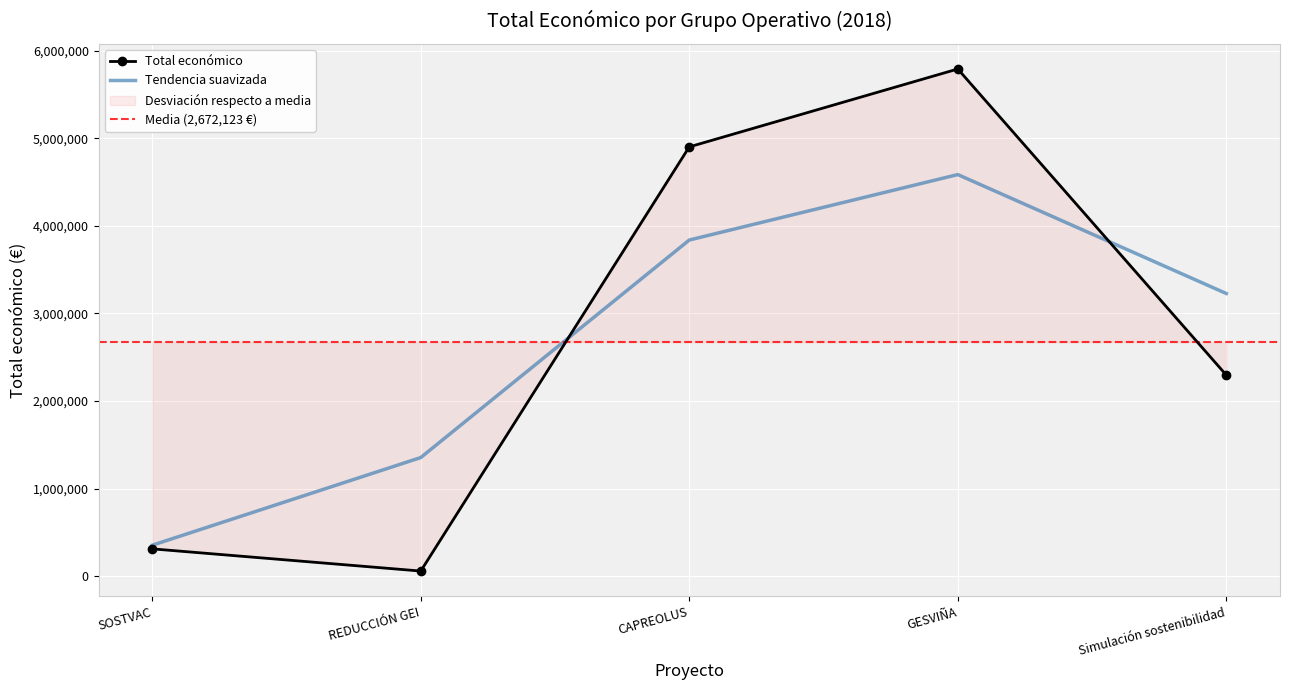

What is the ratio of the value at SOSTVAC to the value at Simulación sostenibilidad?

0.1